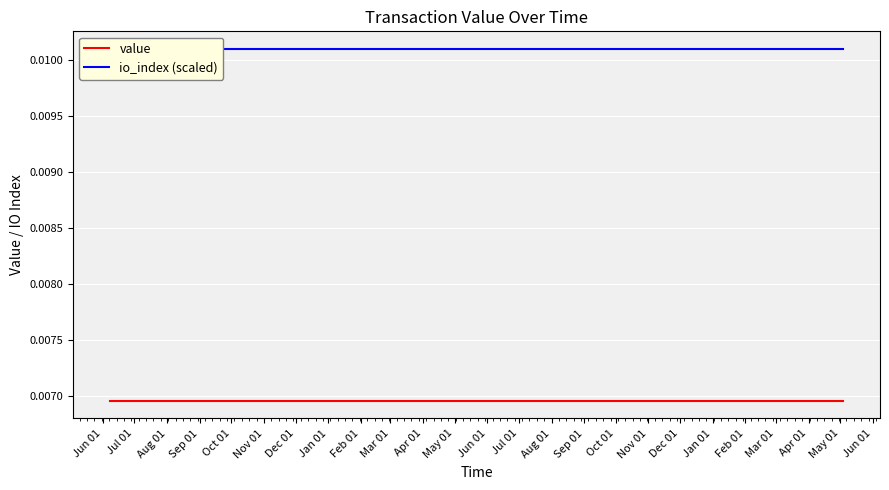

True or false: io_index (scaled) and value cross at least once.

False